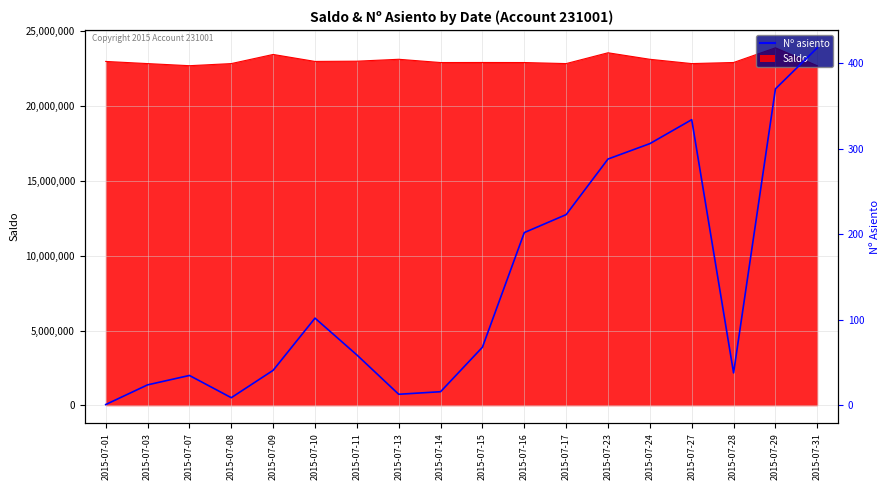

What is the greatest value displayed?

418